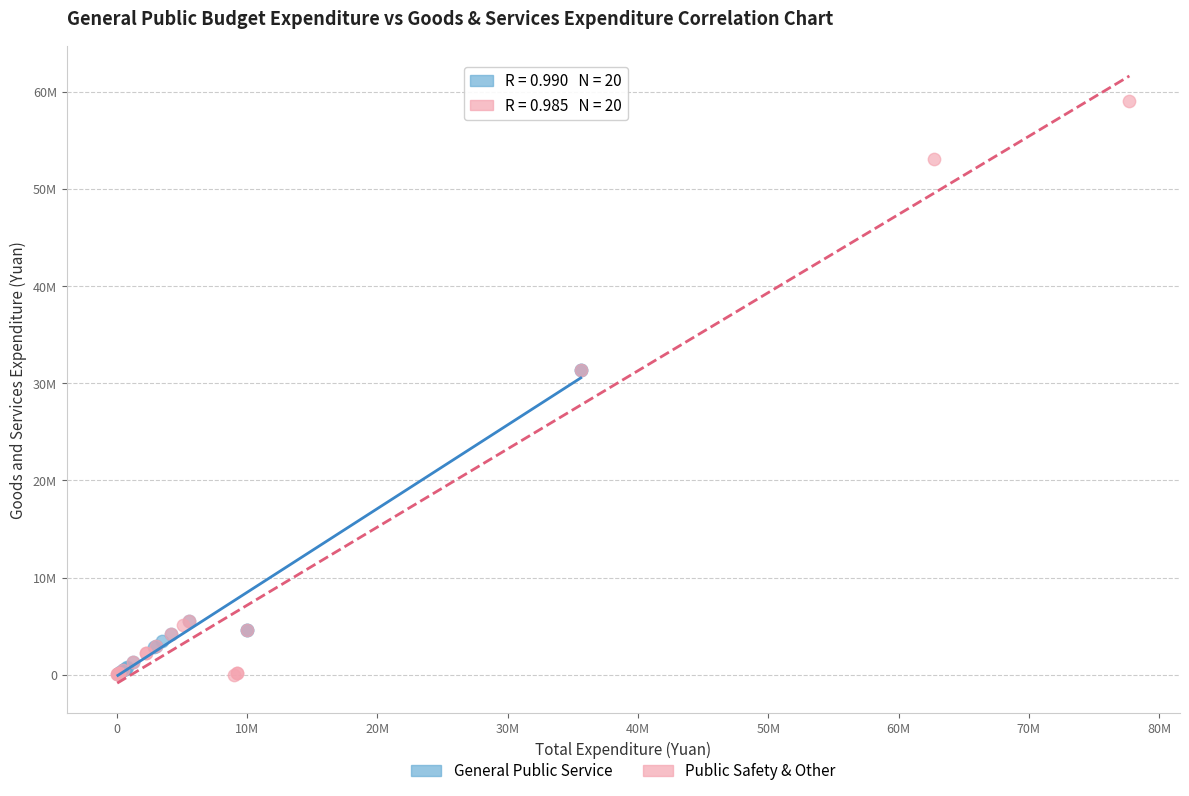

What are all the series names shown in the legend?

General Public Service, Public Safety & Other